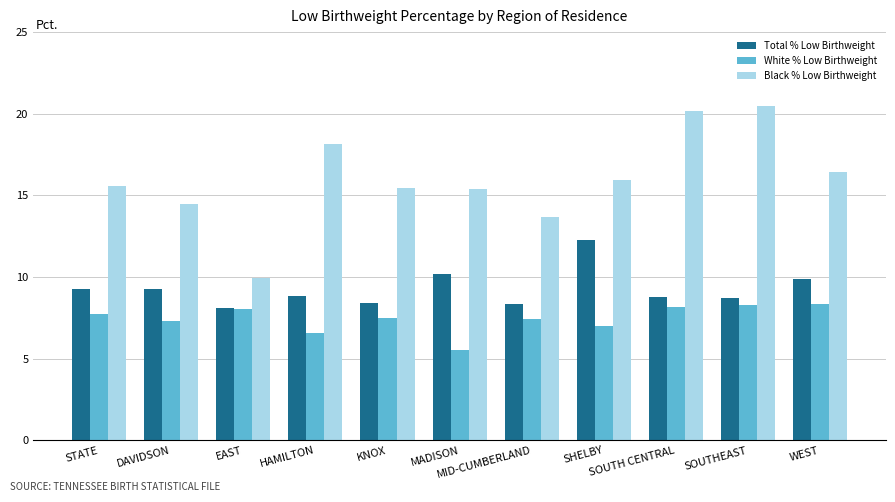

What is the difference between the maximum and minimum values in the Black % Low Birthweight series?

10.5